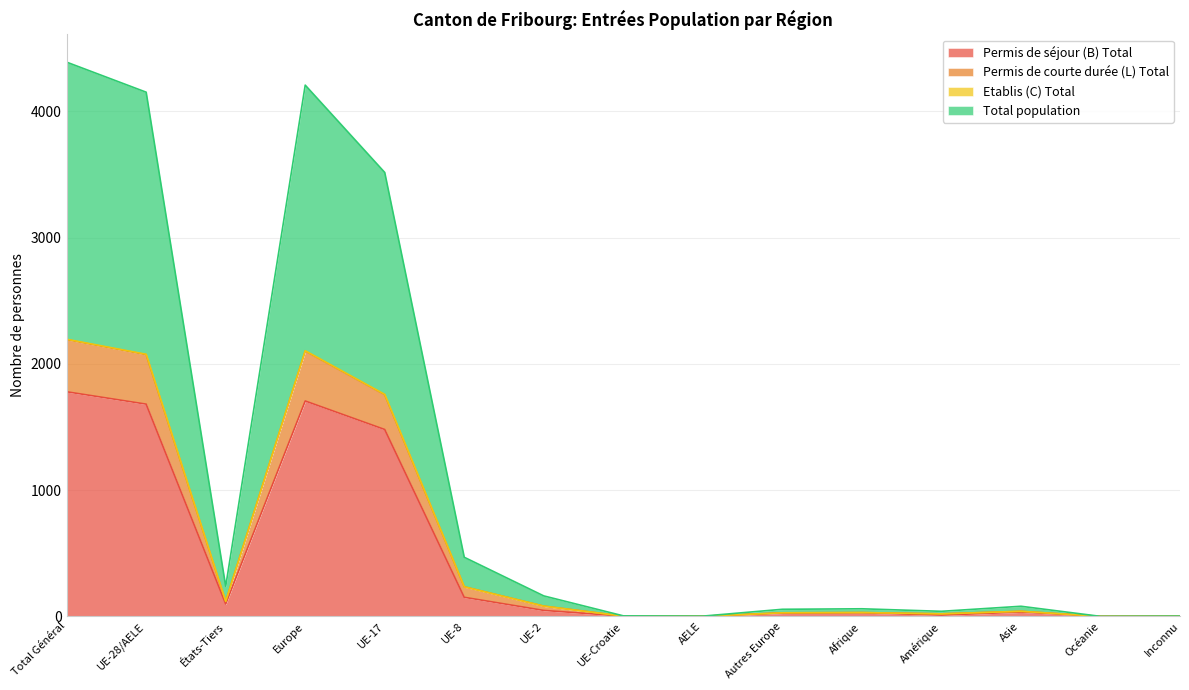

List the labels in order of Permis de séjour (B) Total value, largest first.

Total Général, Europe, UE-28/AELE, UE-17, UE-8, États-Tiers, UE-2, Asie, Afrique, Autres Europe, Amérique, UE-Croatie, AELE, Inconnu, Océanie